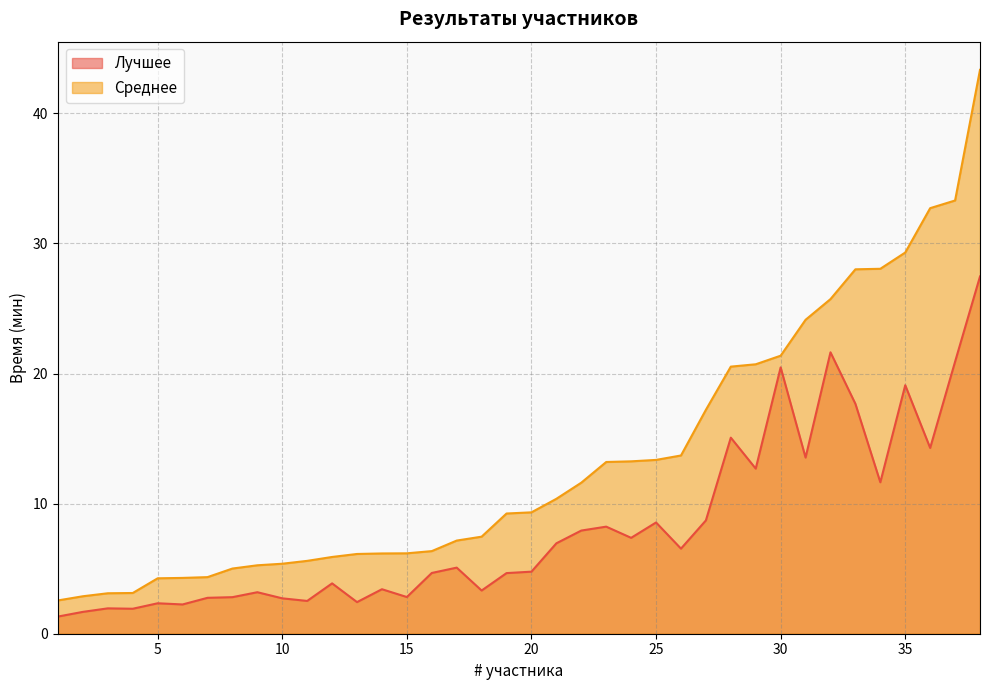

What are all the series names shown in the legend?

Лучшее, Среднее